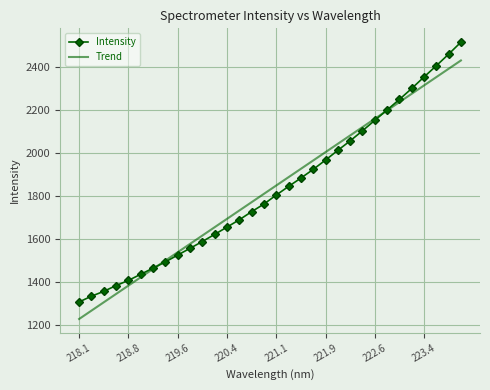

At which label is the value closest to 1911?

221.6902